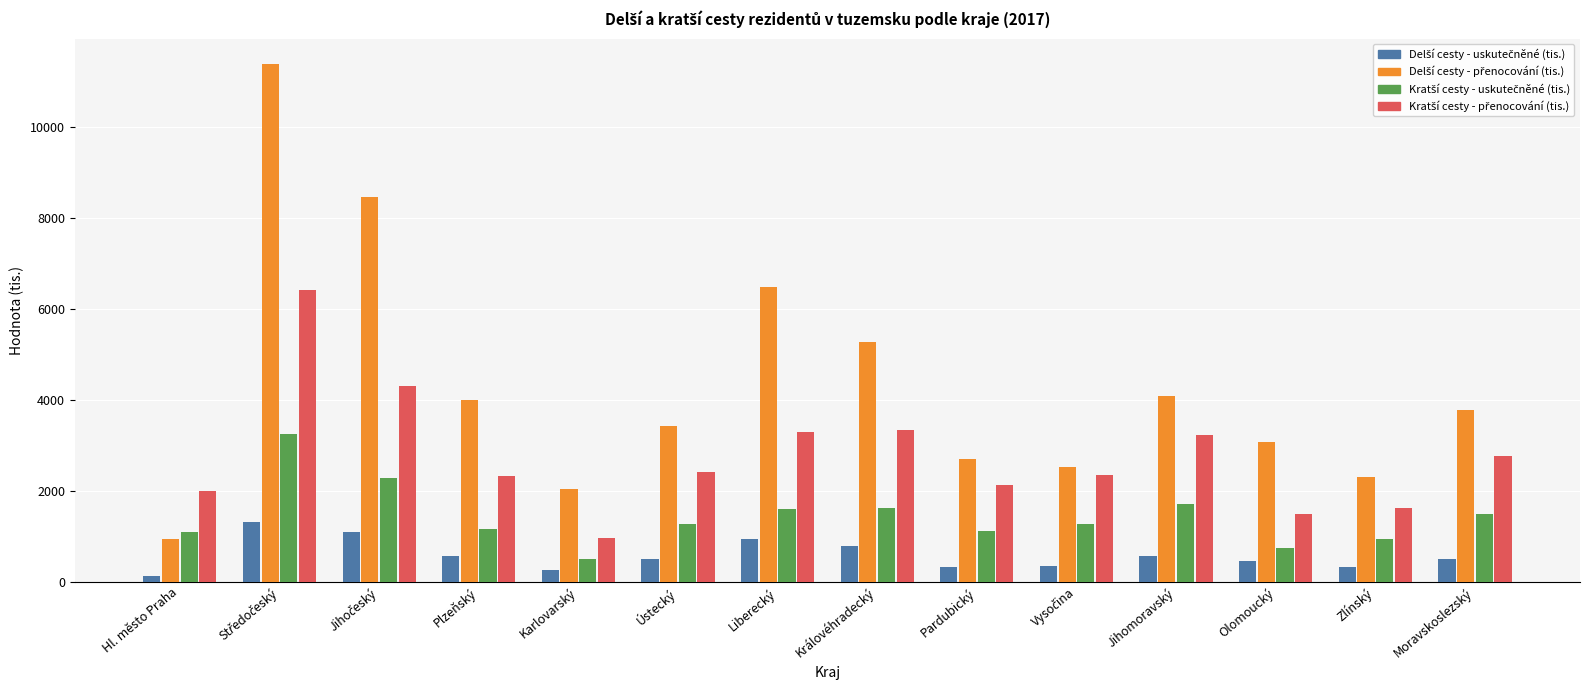

What is the label of the 8th bar from the right?

Liberecký